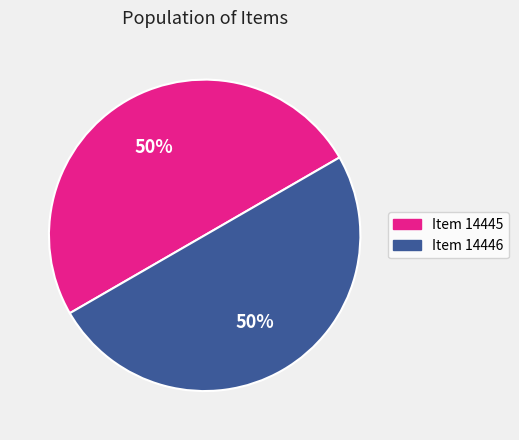

True or false: Item 14446 accounts for 50% of the total.

True